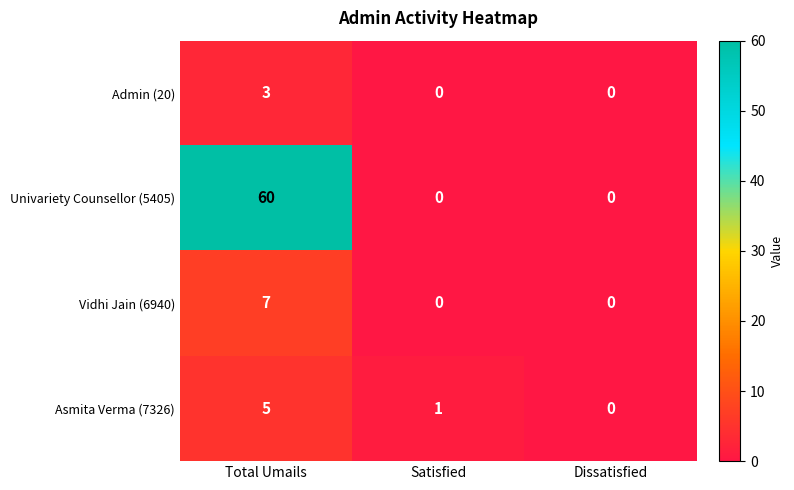

What is the sum of all Univariety Counsellor (5405) values?

60